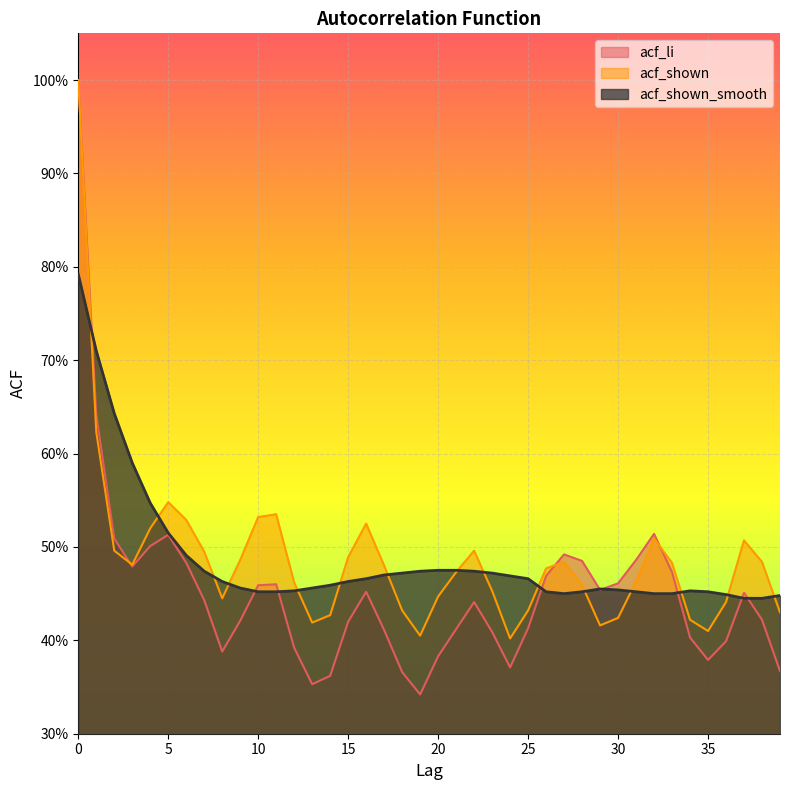

True or false: acf_li has more than 2 points higher than both neighbors.

True